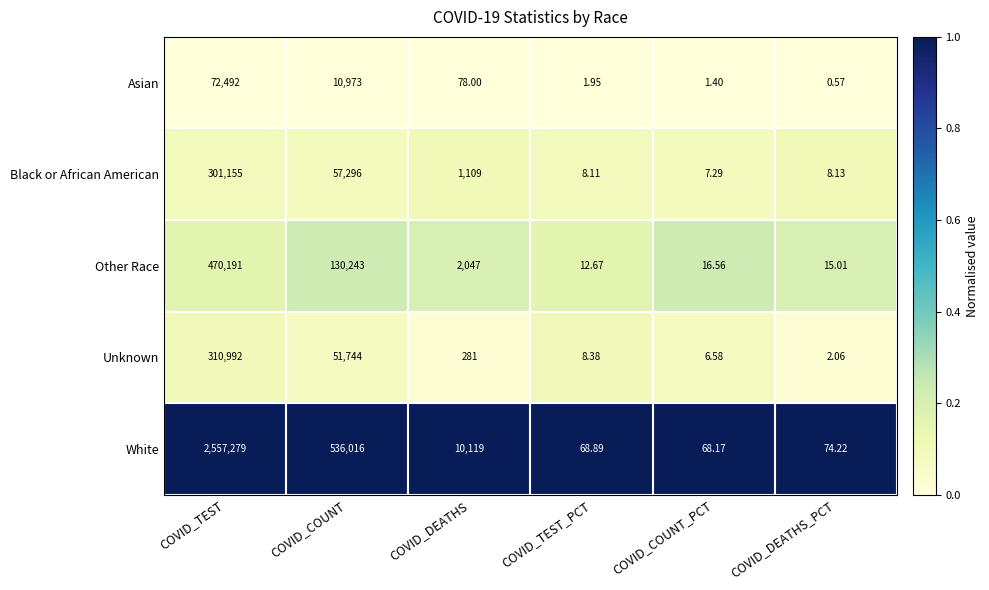

Which category has the highest value in the Other Race series?

COVID_TEST